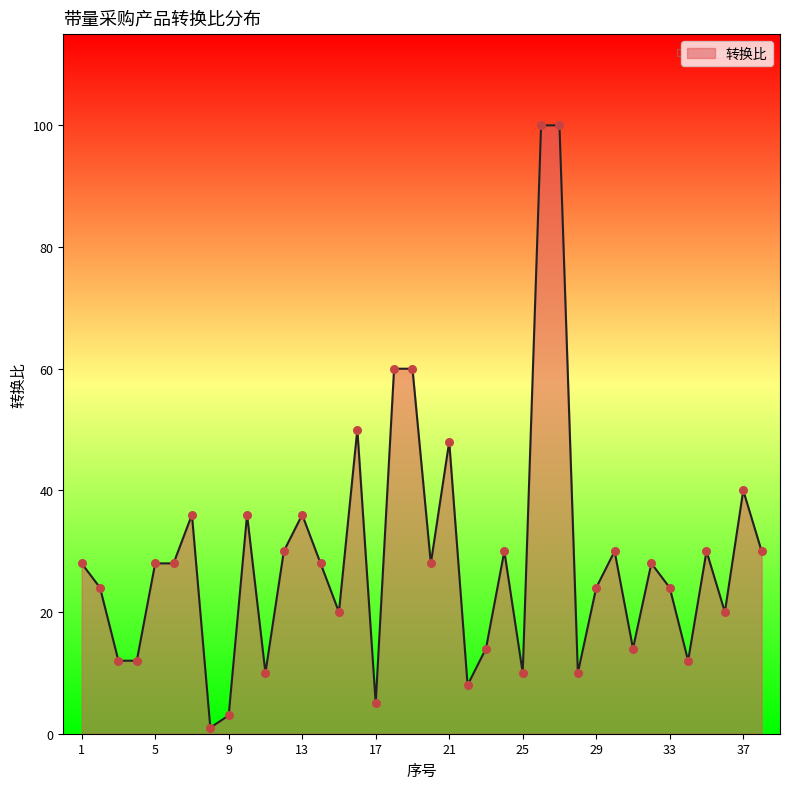

What is the maximum value shown in the chart?

100